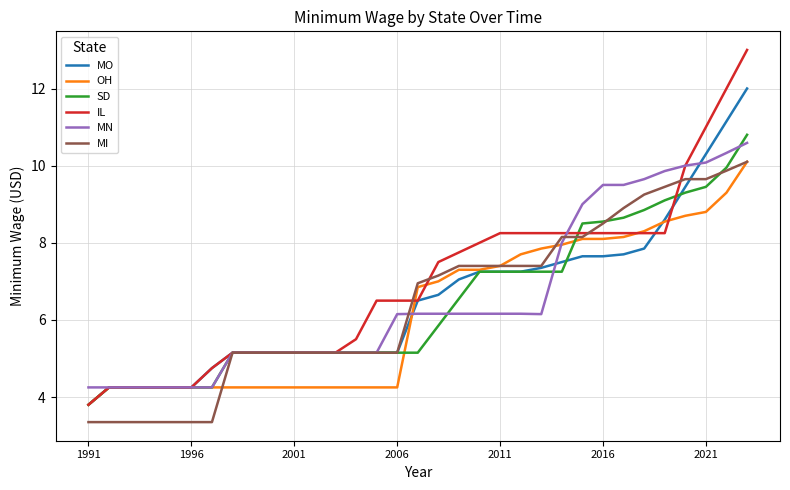

What is the highest value of the MN series?

10.6